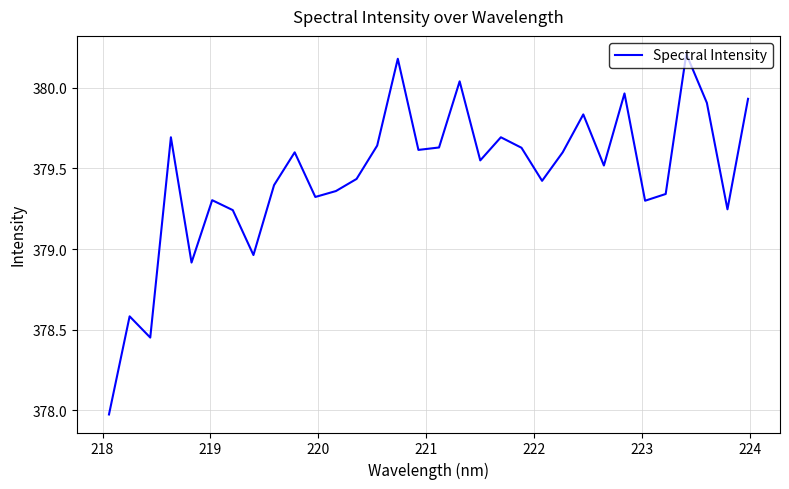

How many interior local peaks (higher than both neighbors) does the data have?

10